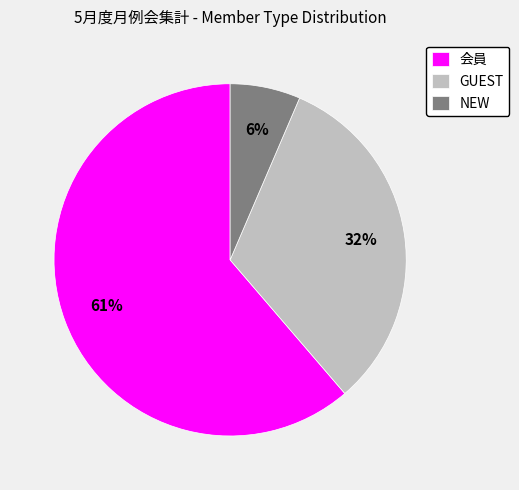

True or false: GUEST accounts for 17% of the total.

False